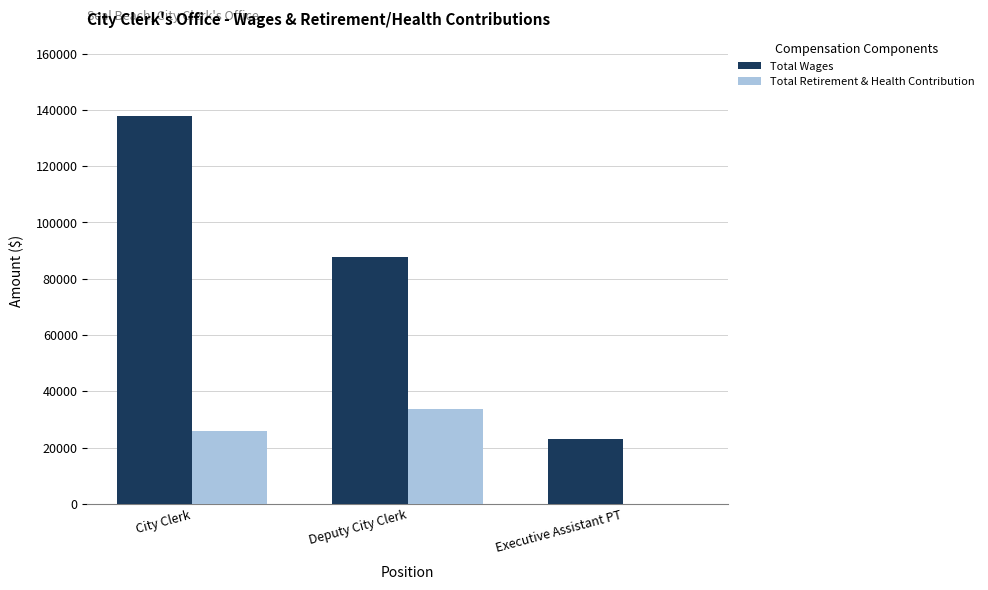

Which series changed the most between Deputy City Clerk and Executive Assistant PT?

Total Wages